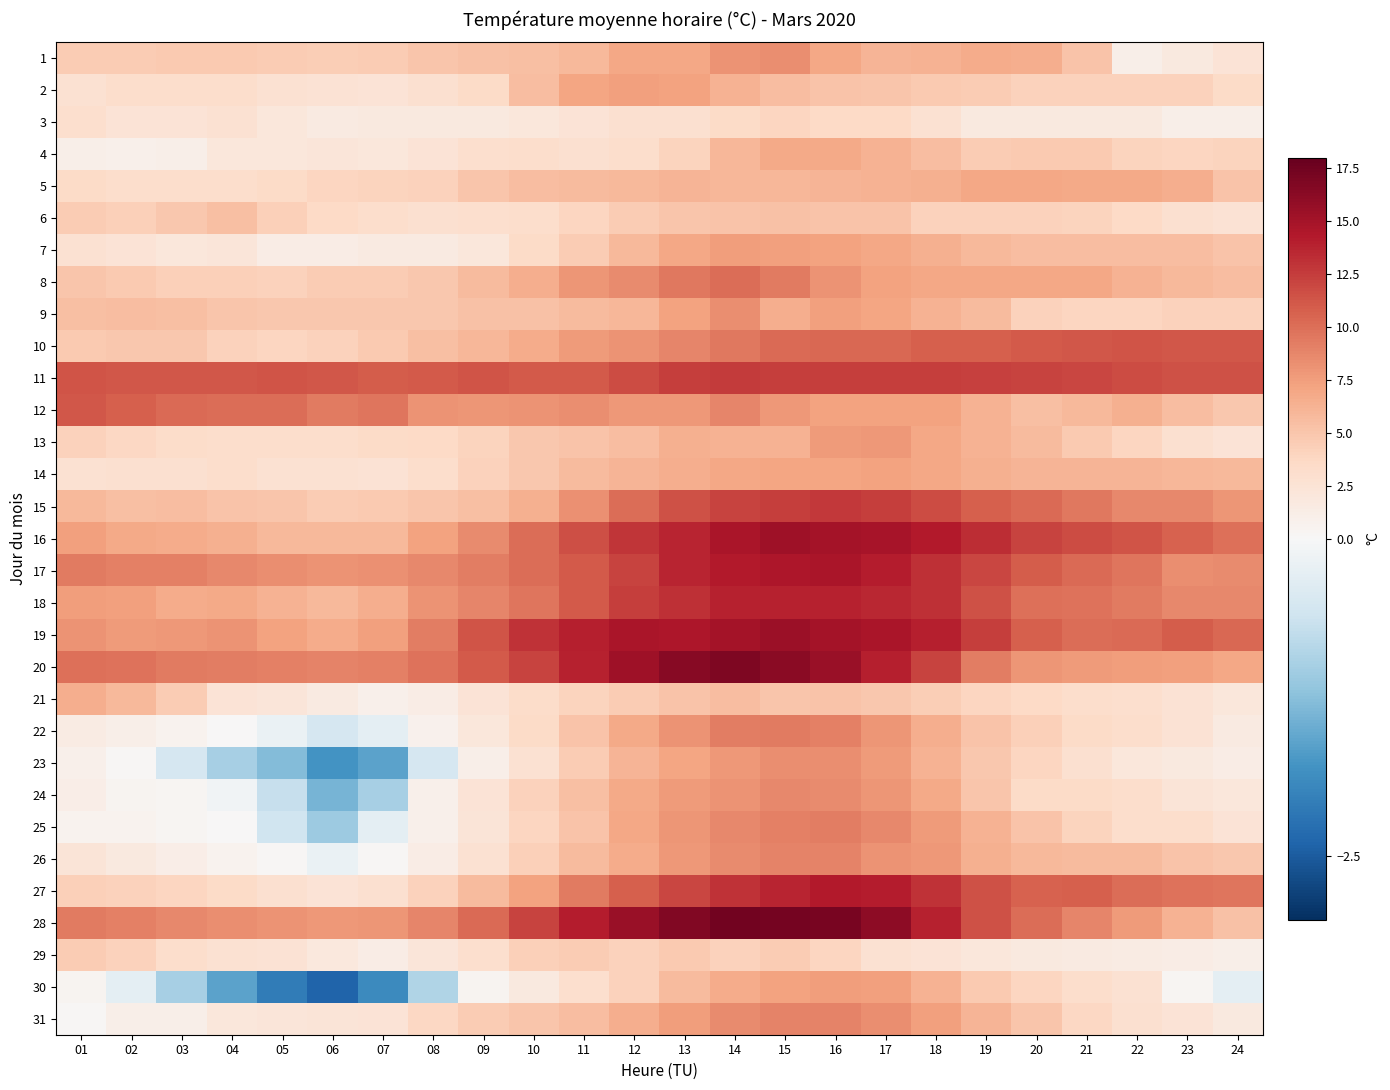

Reading left to right, list all the values displayed in this chart.

1: 01=4.6	02=4.6	03=4.7	04=4.7	05=4.5	06=4.4	07=4.5	08=5.0	09=5.3	10=5.4	11=5.9	12=7.0	13=6.9	14=8.1	15=8.3	16=6.9	17=6.1	18=6.2	19=6.7	20=6.6	21=5.2	22=1.1	23=1.7	24=2.5
2: 01=2.8	02=3.1	03=3.2	04=3.1	05=2.8	06=2.6	07=2.4	08=2.9	09=3.5	10=5.6	11=7.1	12=7.4	13=7.2	14=6.2	15=5.5	16=5.2	17=5.0	18=4.7	19=4.6	20=4.2	21=4.2	22=4.2	23=4.2	24=3.5
3: 01=3.0	02=2.4	03=2.4	04=2.7	05=2.1	06=1.6	07=1.7	08=1.8	09=1.7	10=2.0	11=2.5	12=2.9	13=2.9	14=3.4	15=3.8	16=3.6	17=3.6	18=2.8	19=1.7	20=1.7	21=1.7	22=1.7	23=1.1	24=1.1
4: 01=1.1	02=0.9	03=1.1	04=2.0	05=2.1	06=2.2	07=2.0	08=2.4	09=3.0	10=3.1	11=2.9	12=3.2	13=4.0	14=6.0	15=6.8	16=6.8	17=6.3	18=5.6	19=4.6	20=4.7	21=4.7	22=4.0	23=3.9	24=4.0
5: 01=3.4	02=3.1	03=3.2	04=3.2	05=3.5	06=3.8	07=4.0	08=4.2	09=5.0	10=5.5	11=5.7	12=5.9	13=6.1	14=6.0	15=6.0	16=6.1	17=6.3	18=6.4	19=7.0	20=7.0	21=6.8	22=6.8	23=6.5	24=5.1
6: 01=4.5	02=4.3	03=4.9	04=5.4	05=4.3	06=3.6	07=3.2	08=2.9	09=3.0	10=3.2	11=3.8	12=4.6	13=5.0	14=5.2	15=5.3	16=5.2	17=5.1	18=4.2	19=4.1	20=4.1	21=4.0	22=3.6	23=2.9	24=2.6
7: 01=2.7	02=2.4	03=2.0	04=2.2	05=1.4	06=1.4	07=1.6	08=1.6	09=2.1	10=3.5	11=4.6	12=5.9	13=7.0	14=7.5	15=7.4	16=7.2	17=7.0	18=6.4	19=5.8	20=5.6	21=5.5	22=5.6	23=5.6	24=5.2
8: 01=5.0	02=4.7	03=4.3	04=4.3	05=4.2	06=4.6	07=4.5	08=4.9	09=5.7	10=6.5	11=8.0	12=8.5	13=9.5	14=10.0	15=9.3	16=8.1	17=7.2	18=6.9	19=6.9	20=6.9	21=7.0	22=6.3	23=5.8	24=5.5
9: 01=5.4	02=5.5	03=5.4	04=5.0	05=4.9	06=4.8	07=4.8	08=4.9	09=5.3	10=5.3	11=5.7	12=6.0	13=7.2	14=8.4	15=6.6	16=7.4	17=7.1	18=6.2	19=5.7	20=4.1	21=3.8	22=3.9	23=4.2	24=4.2
10: 01=4.7	02=4.8	03=4.8	04=4.1	05=3.8	06=4.1	07=4.7	08=5.4	09=6.0	10=6.7	11=7.6	12=8.1	13=8.8	14=9.5	15=10.2	16=10.3	17=10.4	18=10.7	19=10.8	20=11.0	21=11.2	22=11.3	23=11.2	24=11.2
11: 01=11.3	02=11.2	03=11.2	04=11.2	05=11.3	06=11.2	07=10.9	08=11.1	09=11.3	10=11.0	11=11.0	12=11.7	13=12.4	14=12.6	15=12.4	16=12.4	17=12.4	18=12.5	19=12.3	20=12.2	21=12.0	22=11.8	23=11.5	24=11.5
12: 01=11.2	02=10.7	03=10.2	04=10.0	05=10.1	06=9.4	07=9.6	08=8.1	09=8.0	10=8.1	11=8.4	12=7.8	13=7.8	14=8.8	15=7.8	16=7.2	17=7.3	18=7.3	19=6.2	20=5.4	21=5.8	22=6.4	23=5.6	24=4.8
13: 01=4.2	02=3.7	03=3.3	04=3.2	05=3.2	06=3.1	07=3.4	08=3.6	09=4.0	10=4.9	11=5.2	12=5.6	13=6.4	14=6.3	15=6.3	16=7.6	17=7.8	18=6.9	19=6.2	20=5.7	21=4.7	22=3.9	23=2.9	24=2.5
14: 01=2.8	02=2.9	03=2.9	04=3.2	05=2.8	06=2.8	07=2.6	08=3.2	09=4.1	10=4.8	11=5.7	12=6.1	13=6.5	14=7.0	15=7.1	16=7.1	17=7.2	18=7.0	19=6.4	20=6.1	21=6.1	22=6.1	23=6.0	24=5.9
15: 01=5.8	02=5.4	03=5.6	04=5.2	05=5.0	06=4.6	07=4.7	08=5.0	09=5.4	10=6.4	11=8.2	12=10.0	13=11.5	14=12.1	15=12.5	16=12.7	17=12.5	18=11.8	19=10.8	20=10.2	21=9.5	22=8.7	23=8.7	24=7.9
16: 01=7.4	02=6.8	03=6.7	04=6.4	05=5.8	06=5.8	07=5.8	08=7.3	09=8.5	10=10.1	11=11.6	12=12.9	13=13.7	14=14.7	15=15.2	16=15.0	17=14.8	18=14.3	19=13.3	20=12.2	21=11.8	22=11.3	23=10.6	24=9.9
17: 01=9.4	02=9.1	03=9.0	04=8.6	05=8.3	06=8.1	07=8.2	08=8.7	09=9.2	10=10.1	11=11.0	12=12.1	13=13.7	14=14.3	15=14.5	16=14.7	17=14.1	18=13.2	19=12.0	20=10.9	21=10.2	22=9.7	23=8.4	24=8.5
18: 01=7.5	02=7.4	03=6.7	04=6.8	05=6.3	06=5.9	07=6.6	08=8.1	09=8.8	10=9.7	11=11.1	12=12.4	13=13.2	14=13.8	15=13.8	16=13.9	17=13.6	18=13.1	19=11.5	20=9.9	21=9.8	22=9.4	23=8.6	24=8.6
19: 01=8.1	02=7.7	03=7.8	04=8.1	05=7.2	06=6.7	07=7.4	08=9.2	09=11.3	10=13.0	11=14.0	12=14.7	13=14.6	14=15.0	15=15.4	16=15.0	17=14.7	18=14.0	19=12.5	20=10.8	21=10.0	22=10.2	23=10.9	24=10.3
20: 01=9.9	02=9.8	03=9.4	04=9.2	05=9.0	06=8.9	07=9.1	08=9.8	09=11.1	10=12.2	11=13.9	12=15.3	13=16.4	14=16.8	15=16.3	16=15.5	17=14.0	18=12.1	19=9.2	20=7.9	21=7.6	22=7.5	23=7.4	24=6.9
21: 01=6.6	02=5.8	03=4.5	04=2.5	05=2.2	06=1.6	07=0.9	08=1.3	09=2.5	10=3.3	11=4.0	12=4.5	13=5.1	14=5.5	15=5.0	16=5.2	17=4.8	18=4.4	19=3.9	20=3.6	21=3.1	22=3.0	23=2.6	24=2.0
22: 01=1.5	02=1.0	03=0.6	04=0.1	05=-0.2	06=-0.5	07=-0.3	08=0.8	09=2.1	10=3.5	11=5.2	12=6.8	13=8.1	14=9.2	15=9.3	16=9.0	17=8.0	18=6.5	19=5.2	20=4.3	21=3.5	22=3.2	23=2.6	24=1.6
23: 01=0.9	02=0.2	03=-0.5	04=-1.0	05=-1.3	06=-1.8	07=-1.6	08=-0.5	09=1.0	10=2.7	11=4.5	12=6.1	13=7.1	14=7.8	15=8.3	16=8.3	17=7.6	18=6.3	19=4.8	20=3.8	21=2.9	22=2.0	23=1.7	24=1.3
24: 01=1.2	02=0.5	03=0.4	04=-0.1	05=-0.7	06=-1.4	07=-1.0	08=0.9	09=2.4	10=4.1	11=5.4	12=6.8	13=7.7	14=8.1	15=8.6	16=8.5	17=8.0	18=6.8	19=5.0	20=3.4	21=3.5	22=3.1	23=2.3	24=2.1
25: 01=0.7	02=0.7	03=0.4	04=0.0	05=-0.6	06=-1.1	07=-0.3	08=0.9	09=2.3	10=3.8	11=5.1	12=7.0	13=8.0	14=8.6	15=9.0	16=9.2	17=8.7	18=7.6	19=6.3	20=5.2	21=4.0	22=3.2	23=3.1	24=2.5
26: 01=2.3	02=1.7	03=1.2	04=0.6	05=0.2	06=-0.2	07=0.2	08=1.4	09=2.8	10=4.3	11=5.7	12=6.7	13=7.8	14=8.5	15=8.9	16=8.9	17=8.1	18=7.8	19=6.4	20=5.8	21=5.7	22=5.7	23=5.2	24=4.8
27: 01=4.3	02=4.1	03=3.8	04=3.5	05=2.9	06=2.4	07=2.9	08=4.1	09=5.7	10=7.3	11=9.4	12=10.8	13=12.0	14=13.0	15=13.7	16=14.3	17=14.1	18=13.0	19=11.5	20=10.6	21=10.7	22=10.1	23=9.8	24=9.6
28: 01=9.3	02=9.1	03=8.7	04=8.4	05=8.1	06=7.8	07=8.0	08=8.8	09=10.2	10=12.1	11=14.1	12=15.5	13=16.7	14=17.3	15=17.2	16=17.1	17=16.1	18=13.8	19=11.5	20=10.0	21=8.8	22=7.6	23=6.3	24=5.3
29: 01=4.6	02=4.1	03=3.1	04=2.7	05=2.6	06=1.9	07=1.4	08=2.2	09=3.0	10=4.3	11=4.6	12=4.2	13=4.7	14=4.2	15=4.5	16=3.9	17=2.8	18=2.4	19=2.1	20=1.8	21=1.6	22=1.5	23=1.3	24=1.1
30: 01=0.5	02=-0.3	03=-1.0	04=-1.6	05=-2.1	06=-2.4	07=-1.9	08=-0.9	09=0.5	10=1.8	11=3.0	12=4.2	13=5.7	14=6.7	15=7.3	16=7.5	17=7.4	18=6.3	19=4.7	20=3.8	21=3.1	22=2.7	23=0.4	24=-0.3
31: 01=0.2	02=1.0	03=1.1	04=2.0	05=2.2	06=2.3	07=2.4	08=3.7	09=4.6	10=5.0	11=5.5	12=6.6	13=7.5	14=8.5	15=8.9	16=8.9	17=8.3	18=7.4	19=6.1	20=5.0	21=3.7	22=2.9	23=2.4	24=1.7